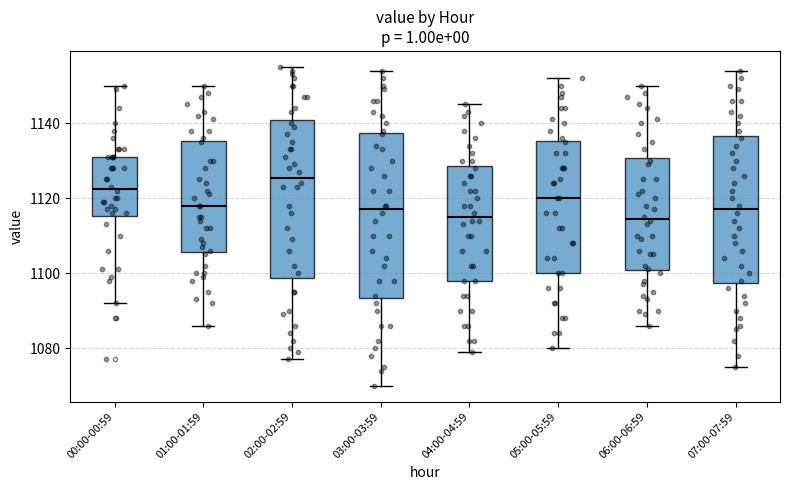

Reading left to right, transcribe this box plot: for each box, give where its median line is, the range the box spans, and where its two whiskers end, as read against the y-axis. The values are not printed on the chart, so give them approximately, as read against the axis.

00:00-00:59: median 1122, box 1116 to 1132, whiskers 1092 to 1150
01:00-01:59: median 1118, box 1106 to 1136, whiskers 1086 to 1150
02:00-02:59: median 1126, box 1098 to 1140, whiskers 1078 to 1156
03:00-03:59: median 1118, box 1094 to 1138, whiskers 1070 to 1154
04:00-04:59: median 1116, box 1098 to 1128, whiskers 1080 to 1146
05:00-05:59: median 1120, box 1100 to 1136, whiskers 1080 to 1152
06:00-06:59: median 1114, box 1100 to 1130, whiskers 1086 to 1150
07:00-07:59: median 1118, box 1098 to 1136, whiskers 1076 to 1154